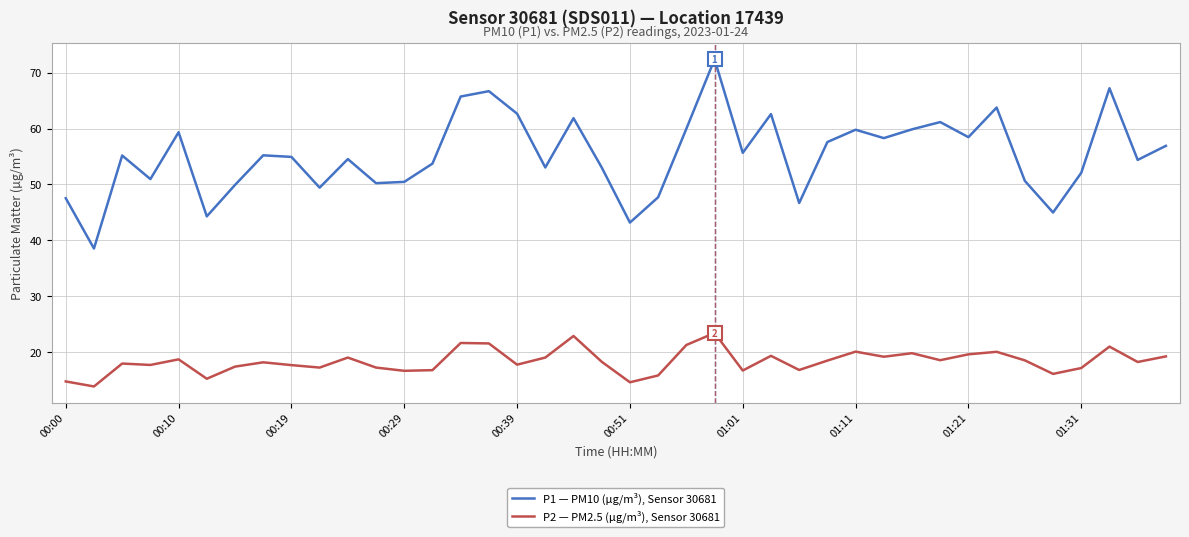

Which series has the widest spread of values?

P1 — PM10 (µg/m³), Sensor 30681